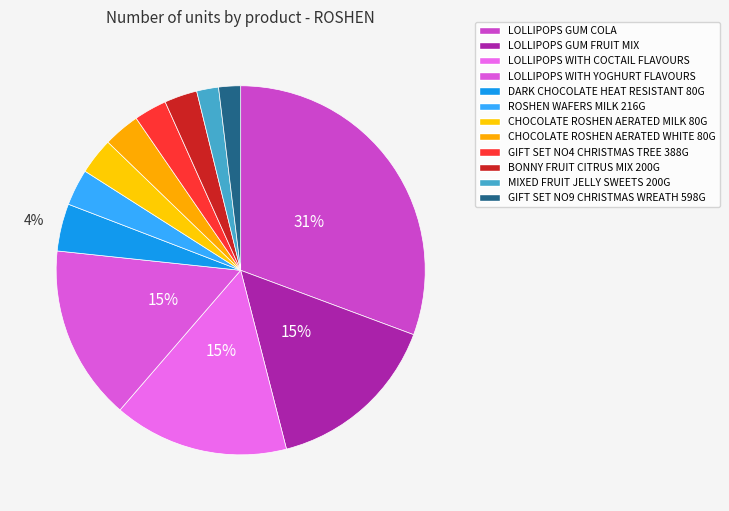

To the nearest percent, what is the difference between the largest and smallest slice percentages?

29%